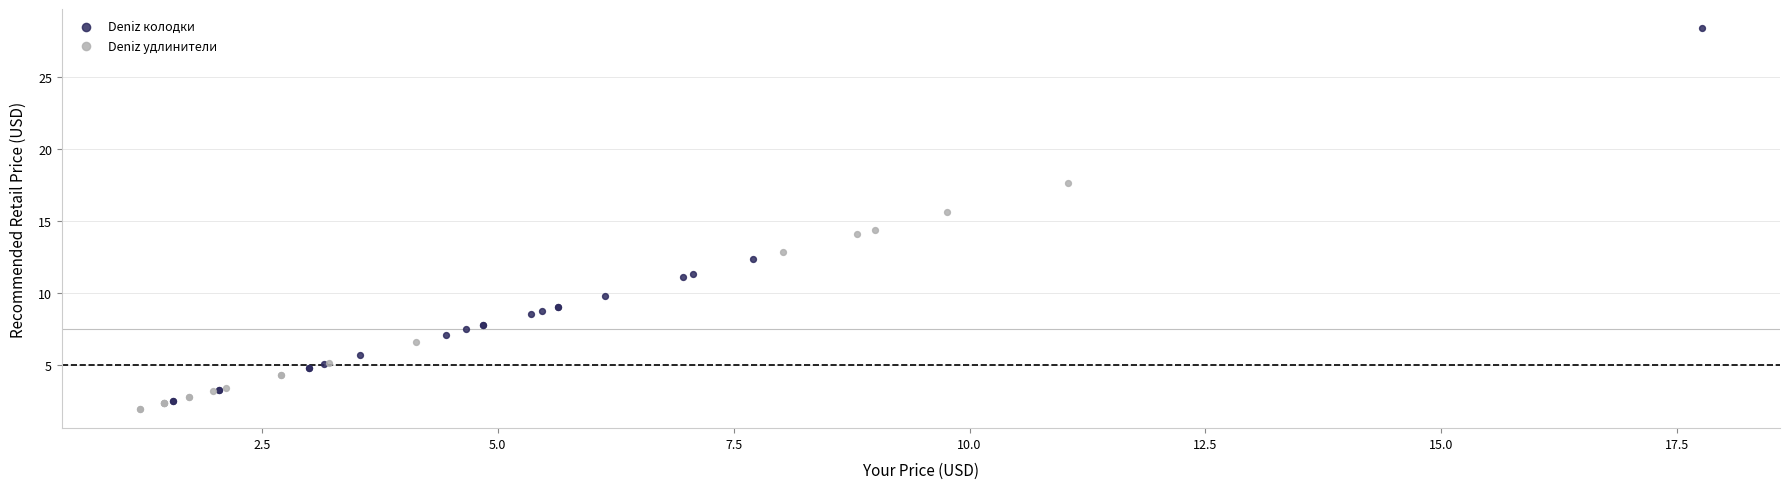

Which series contains the highest Y value?

Deniz колодки